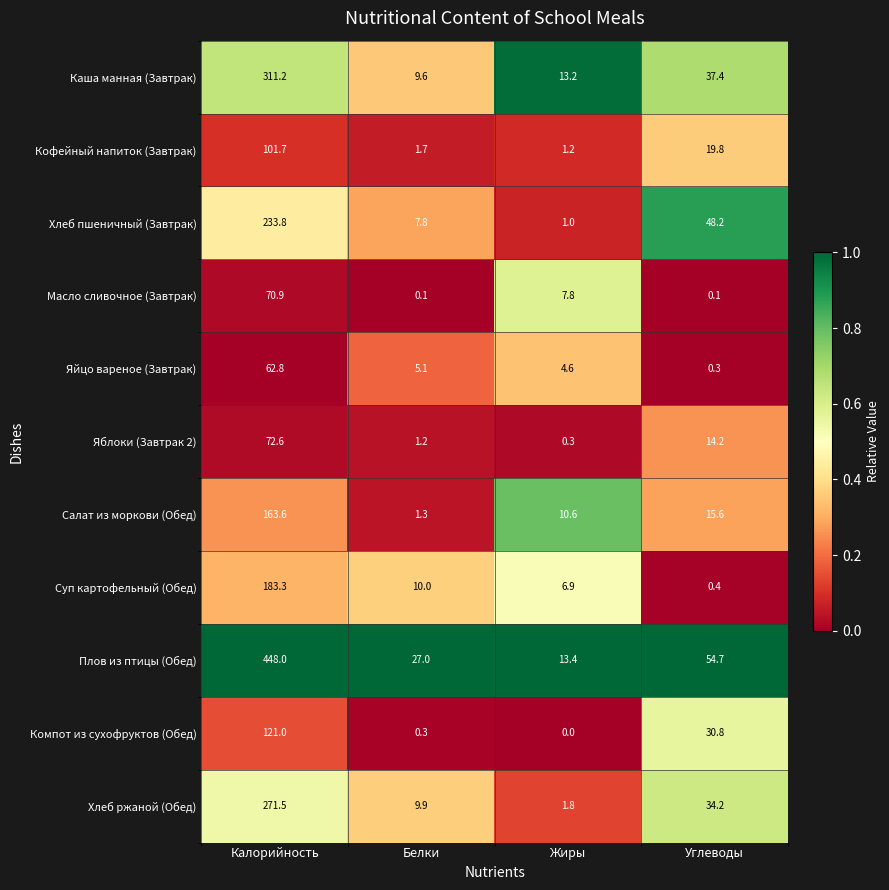

How many categories are shown in the chart?

4